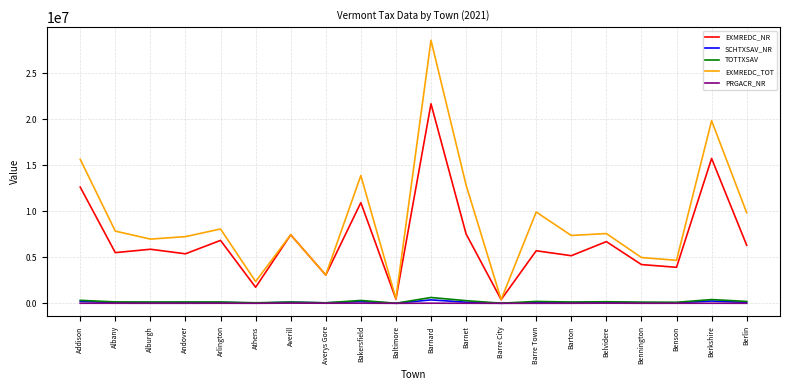

At which category does the chart reach its peak across all series?

Barnard